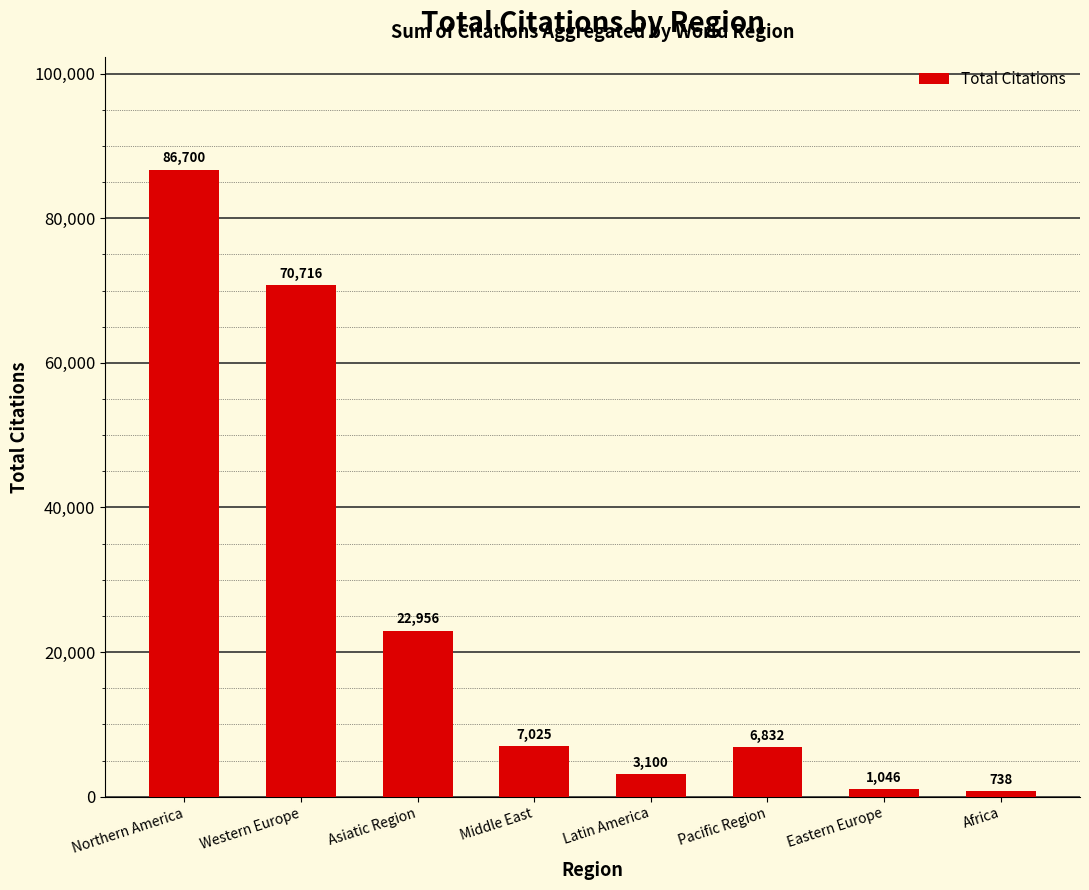

What is the change in value from Latin America to Eastern Europe?

-2054